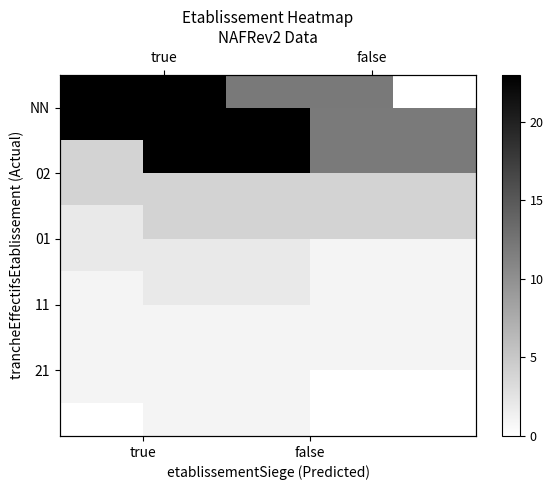

How many NN values are between 12 and 23?

2